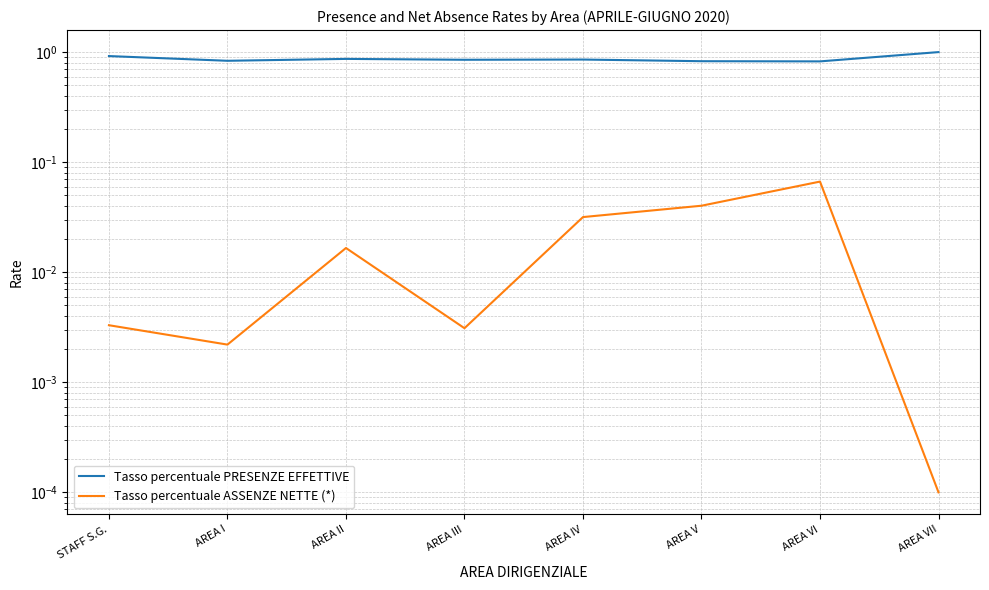

In Tasso percentuale PRESENZE EFFETTIVE, how many points are lower than both neighbors (excluding endpoints)?

3